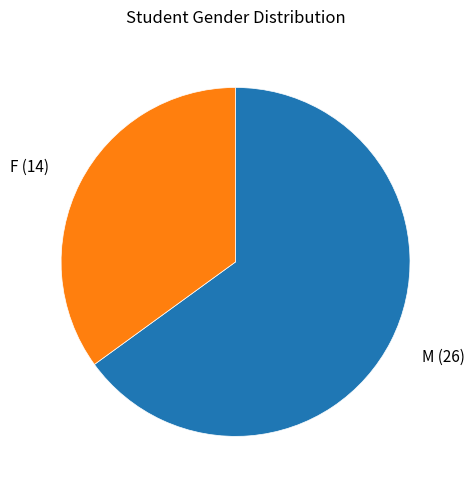

Does any single category account for the majority?

Yes